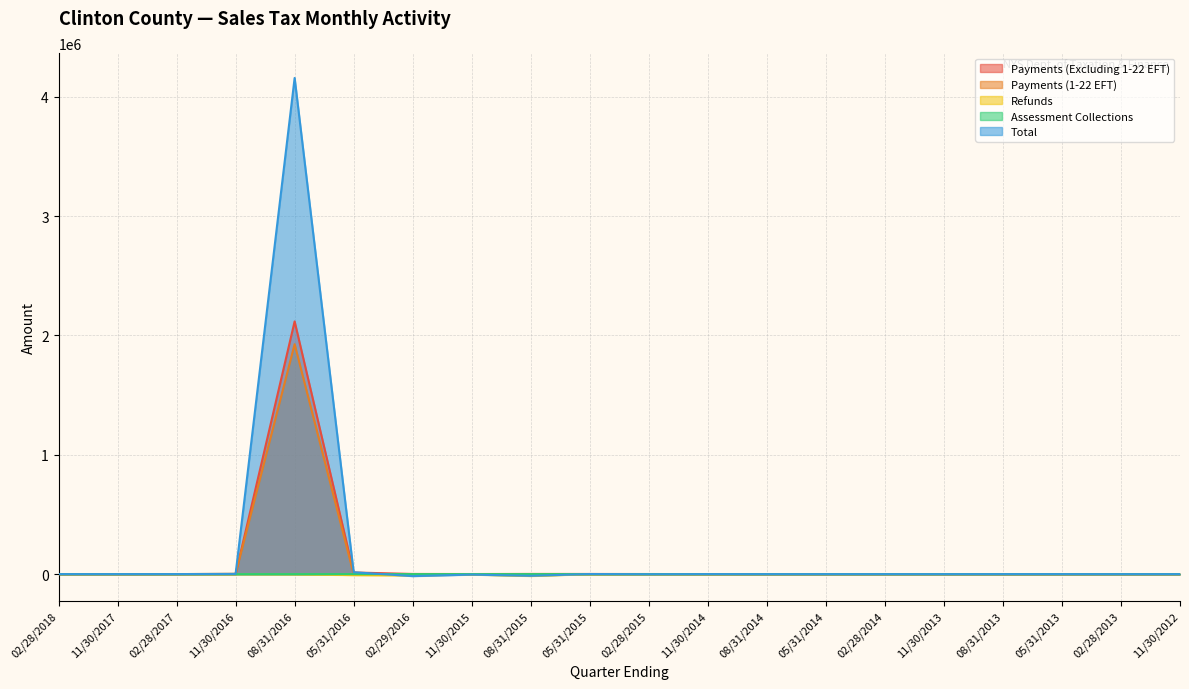

How many lines are shown in the chart?

5